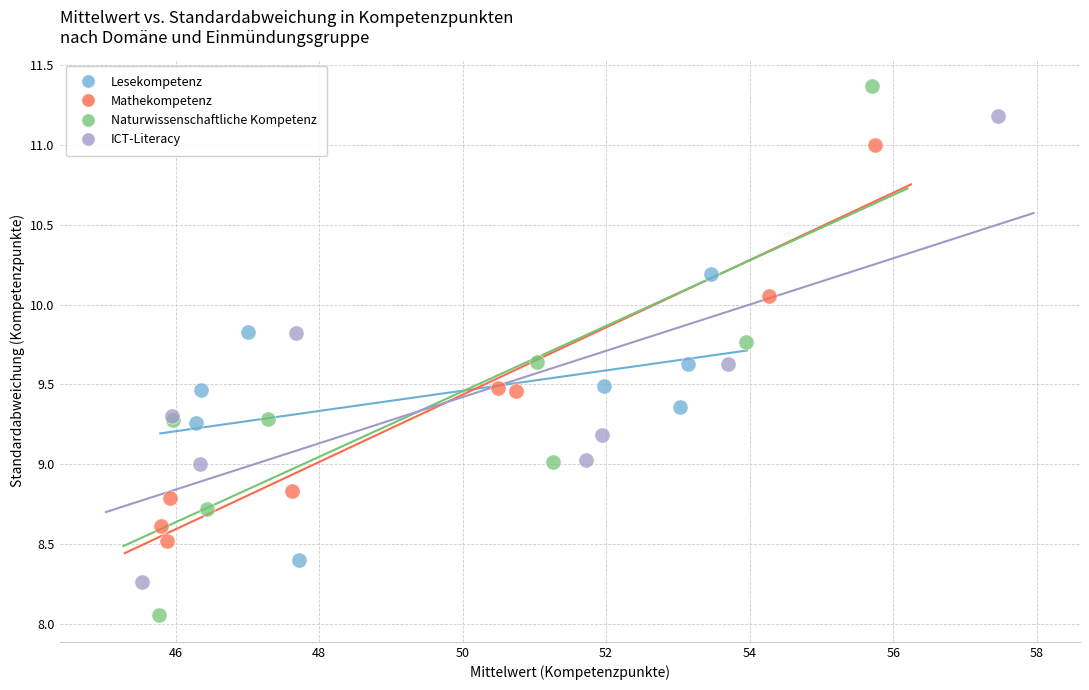

Which series reaches the maximum Y coordinate?

Naturwissenschaftliche Kompetenz